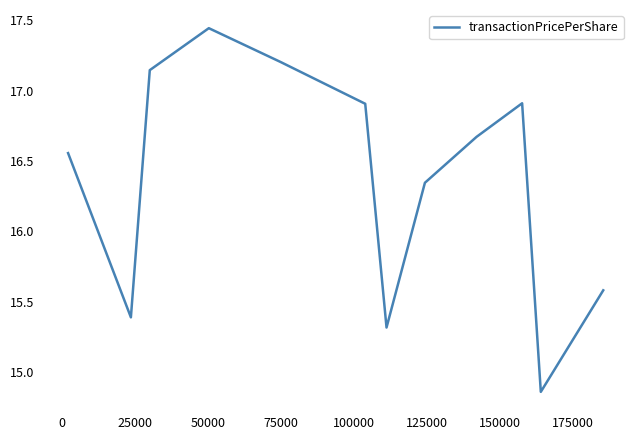

What is the difference between the maximum and minimum values?

2.6